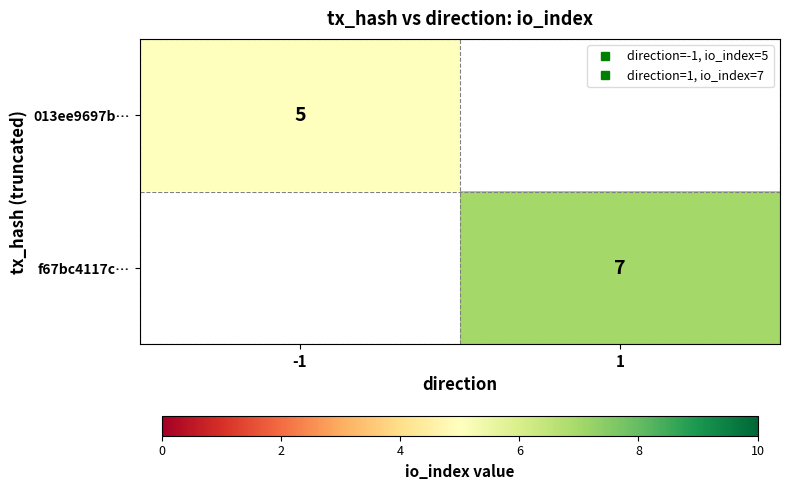

List the series in order of their peak value, lowest first.

013ee9697b…, f67bc4117c…